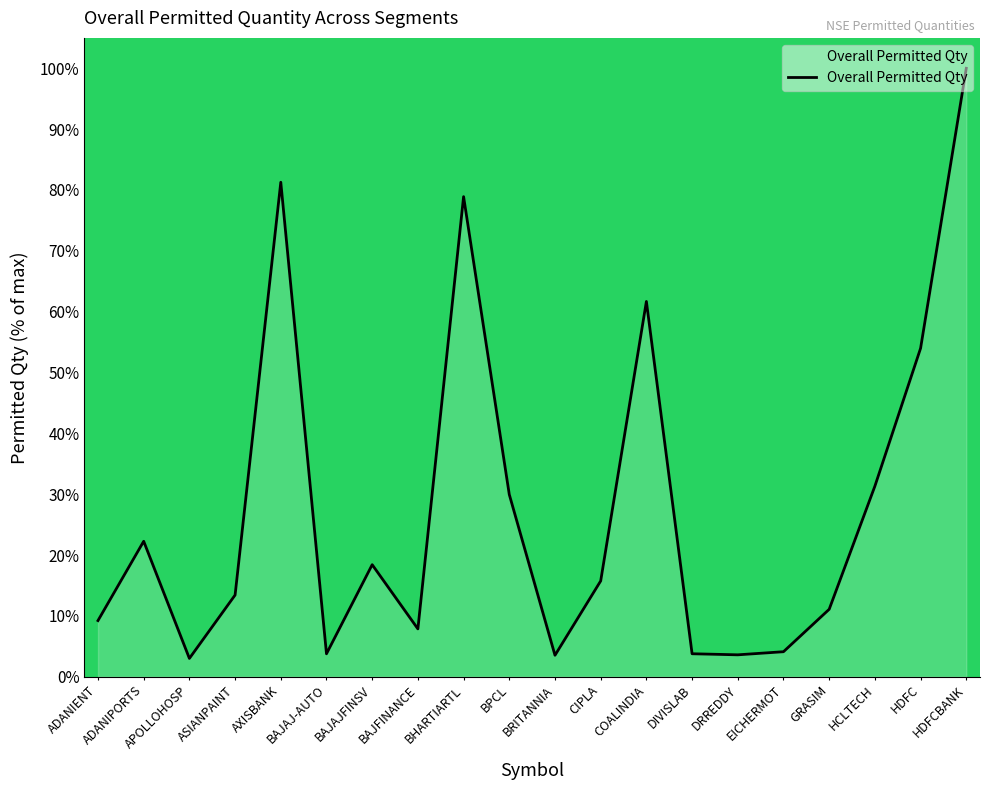

How many distinct data groups are displayed?

1